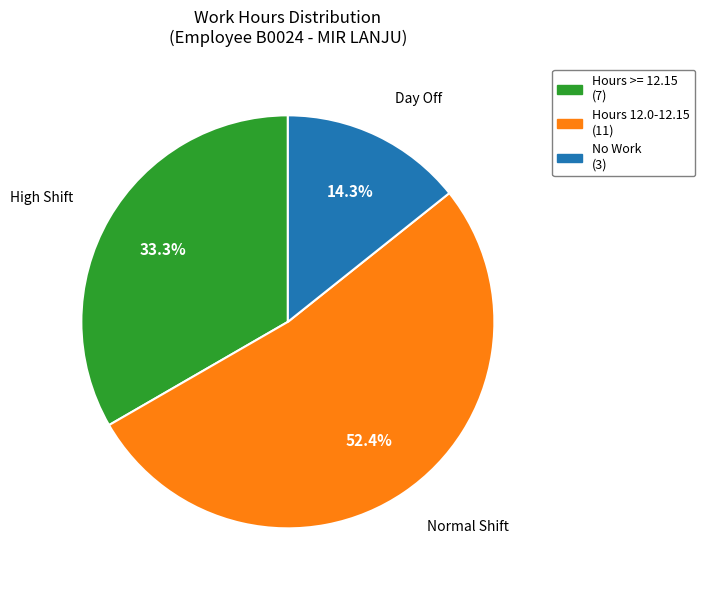

Is there a majority slice in this chart?

Yes